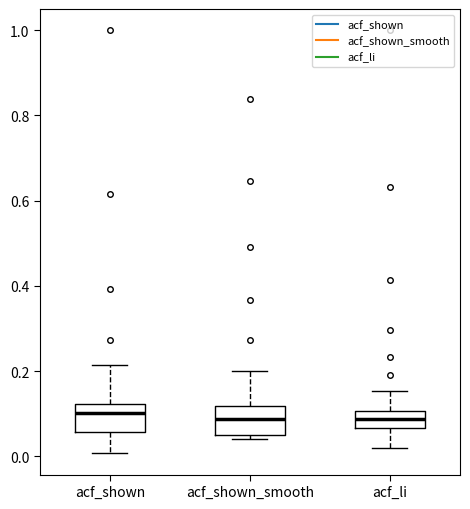

Reading left to right, read every box against the y-axis: the position of its median line, the range the box covers, and the ends of its whiskers. The values are not printed on the chart, so give them approximately, as read against the axis.

acf_shown: median 0.10, box 0.06 to 0.12, whiskers 0.00 to 0.22
acf_shown_smooth: median 0.08, box 0.06 to 0.12, whiskers 0.04 to 0.20
acf_li: median 0.08, box 0.06 to 0.10, whiskers 0.02 to 0.16